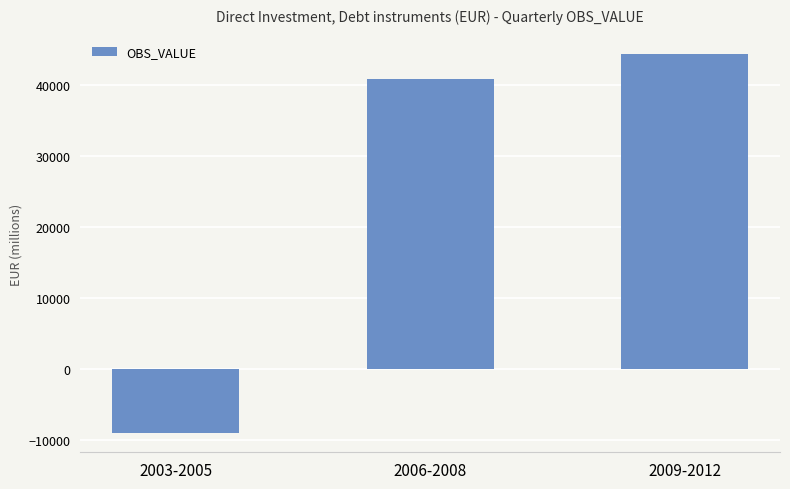

What is the minimum value shown in the chart?

-9002.0